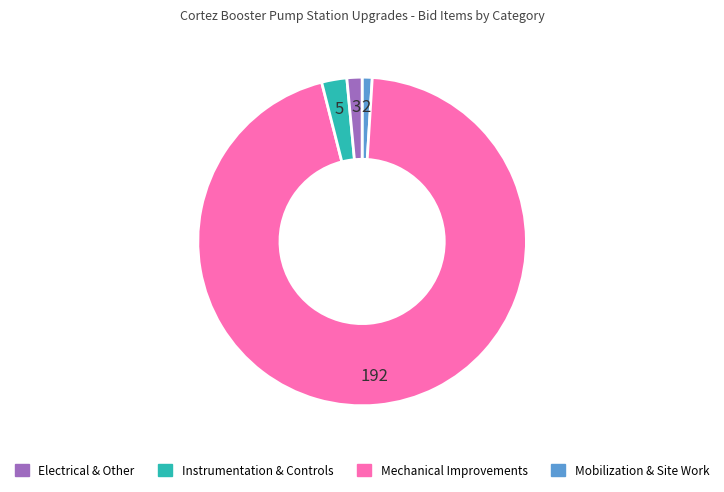

Count the number of slices in the pie.

4